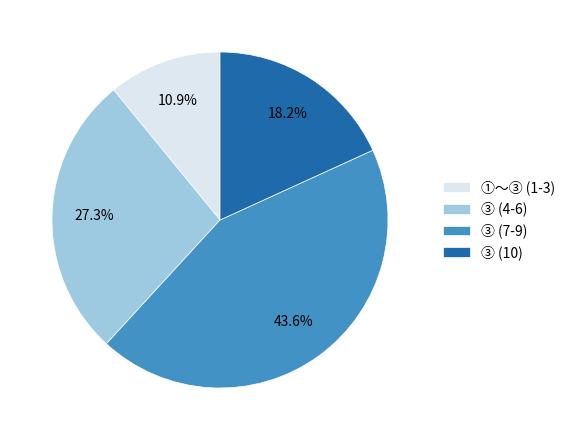

What is the total percentage of ③ (10) and ①〜③ (1-3)?

29.1%